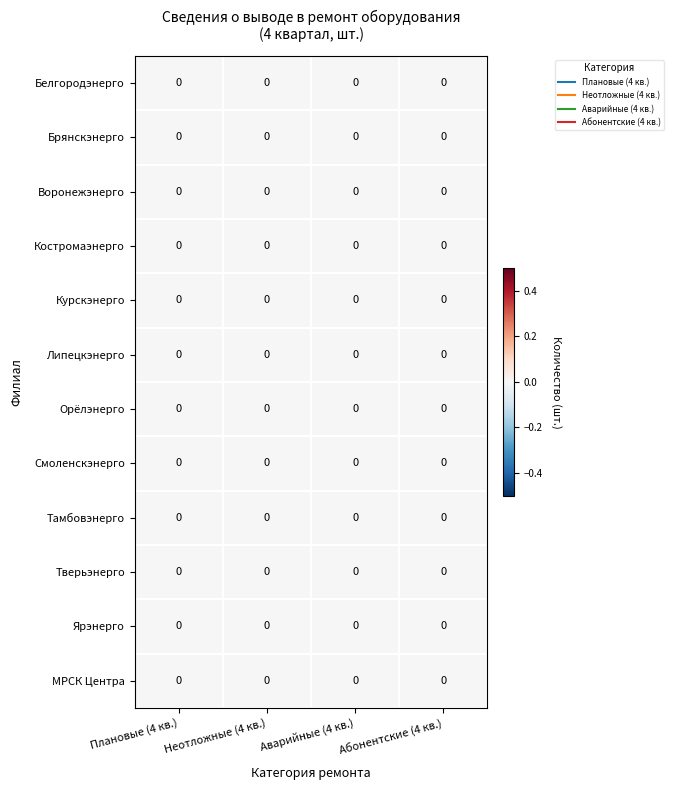

Which label corresponds to the smallest value in the chart?

Аварийные (4 кв.)